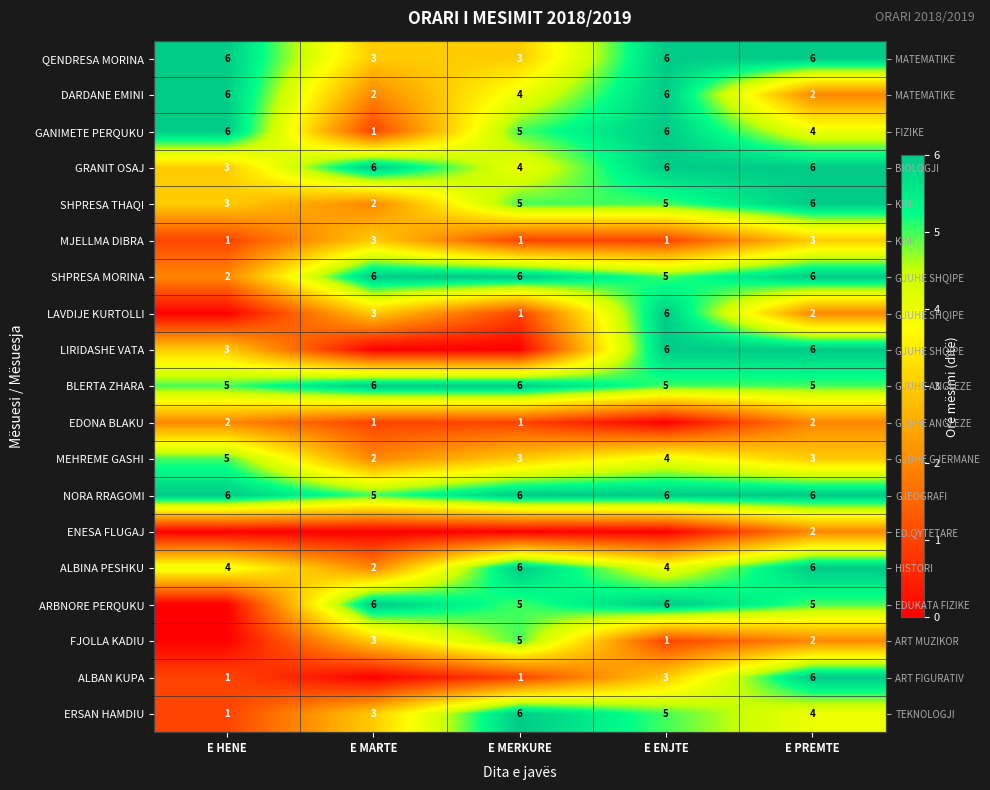

At how many categories does at least one series exceed 0?

5